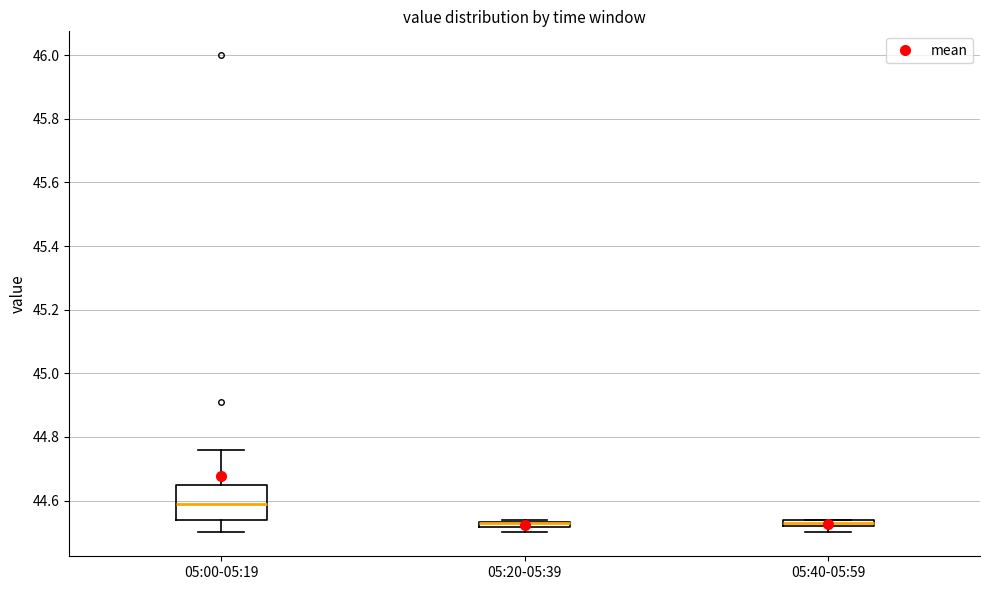

Comparing the boxes themselves (not the whiskers), which one is the tallest?

05:00-05:19